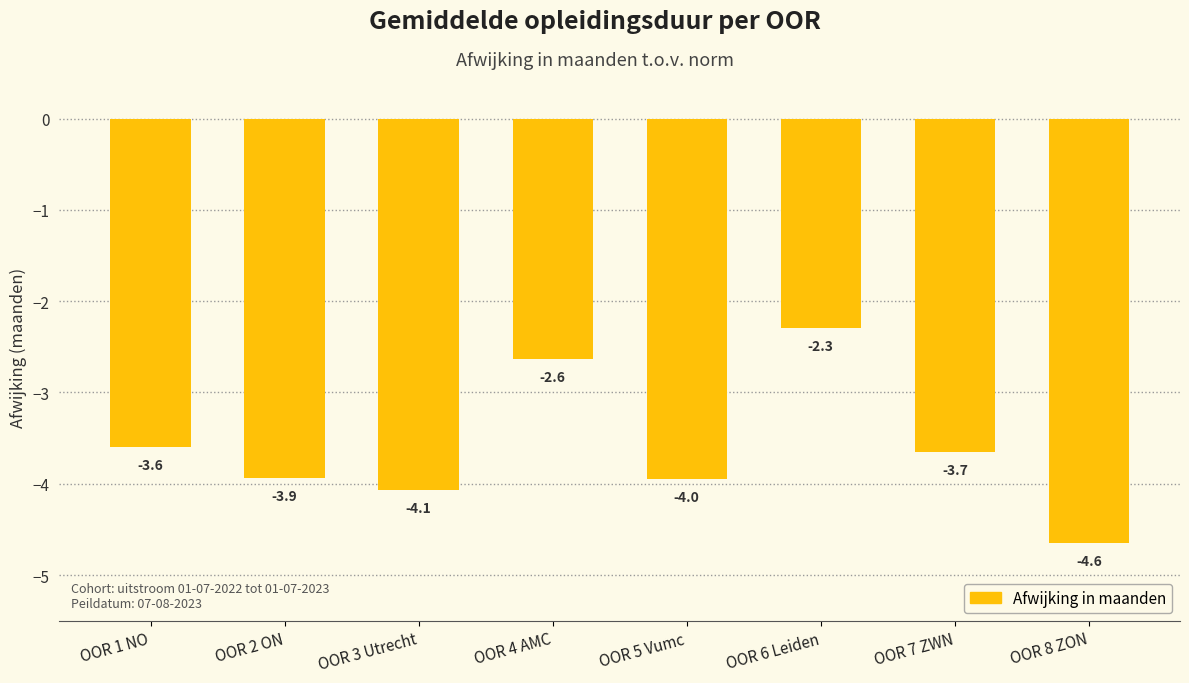

What position from the right is OOR 4 AMC?

5